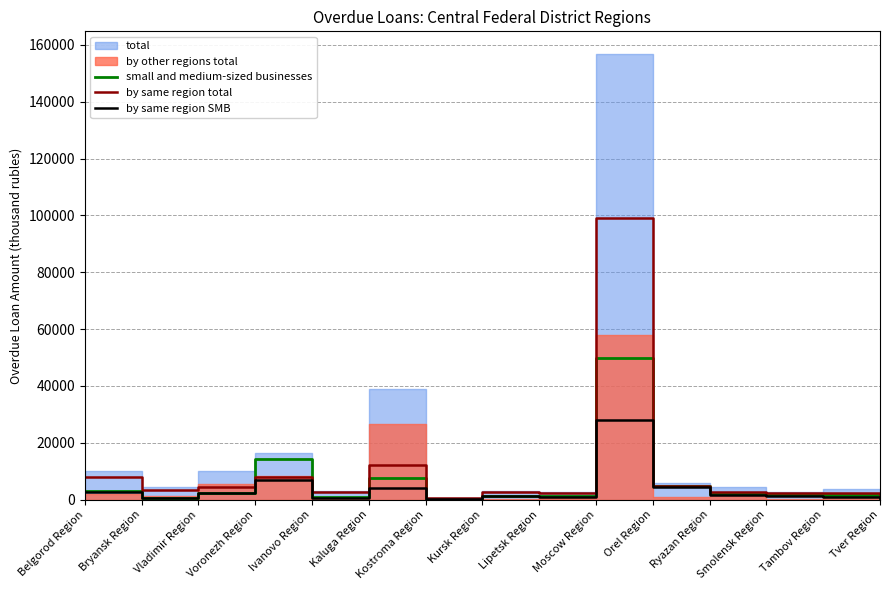

Where is small and medium-sized businesses nearest to the value 25088?

Voronezh Region